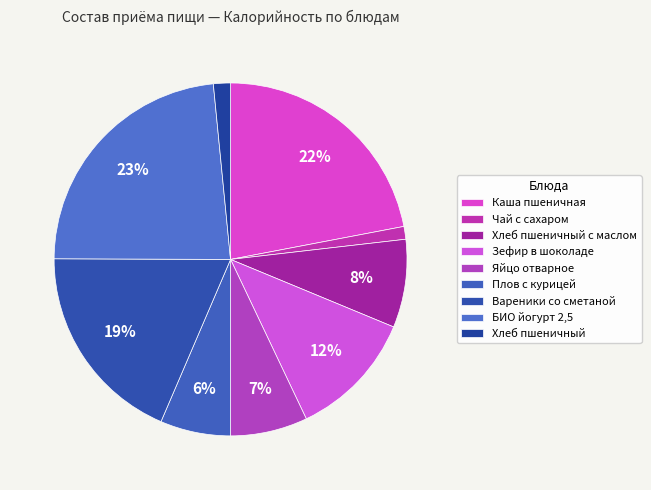

To the nearest percent, what percentage of the pie is Плов с курицей?

6%